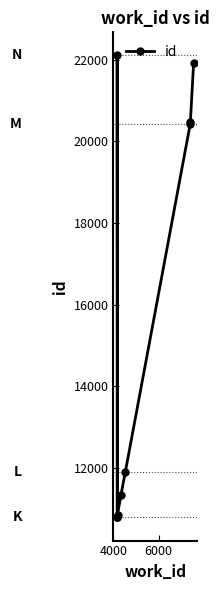

Does the chart display data point markers on the line(s)?

Yes